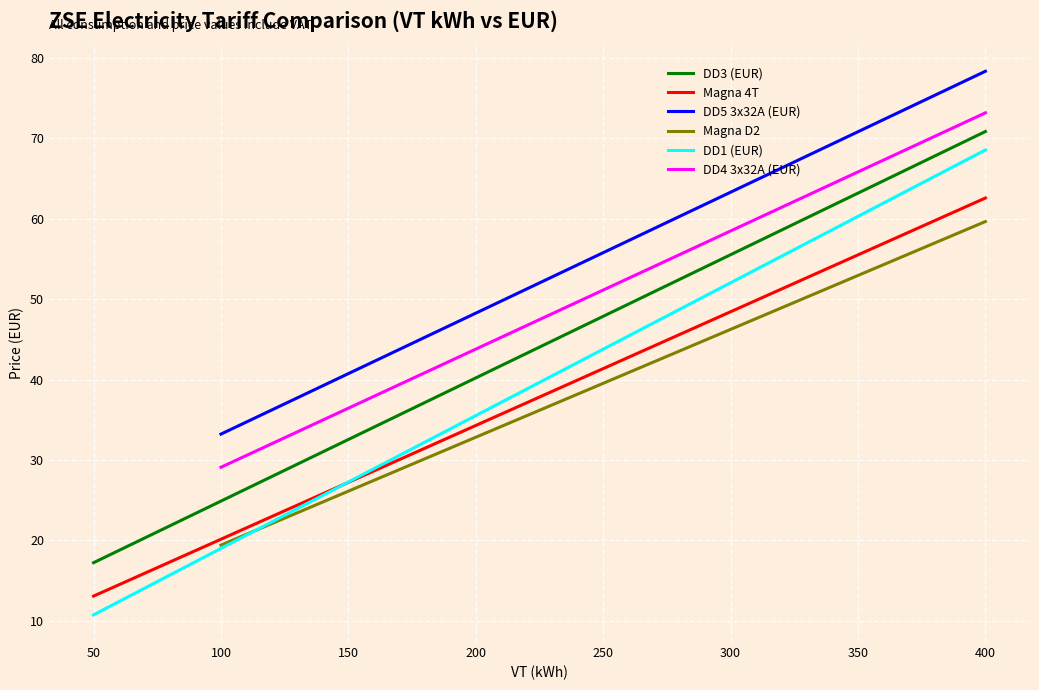

How many values in DD5 3x32A (EUR) are above zero?

32